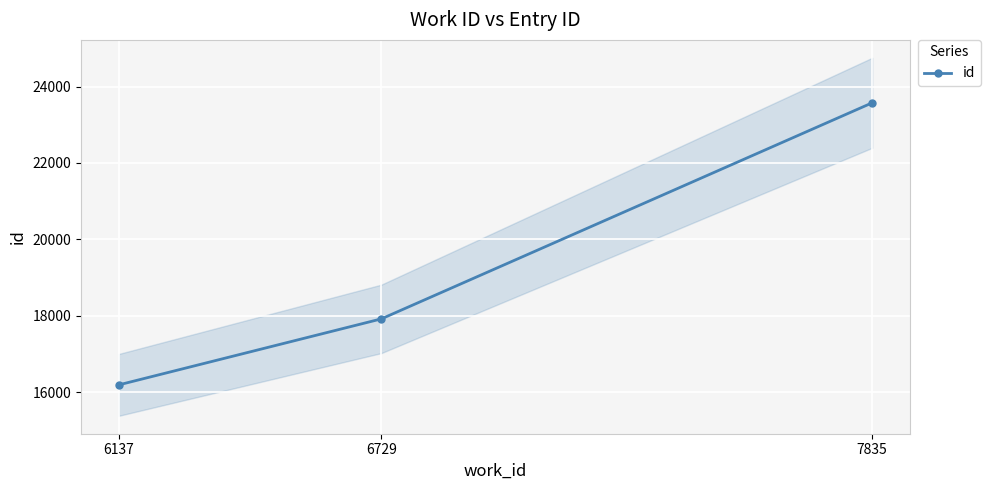

Count the number of data series in this chart.

1